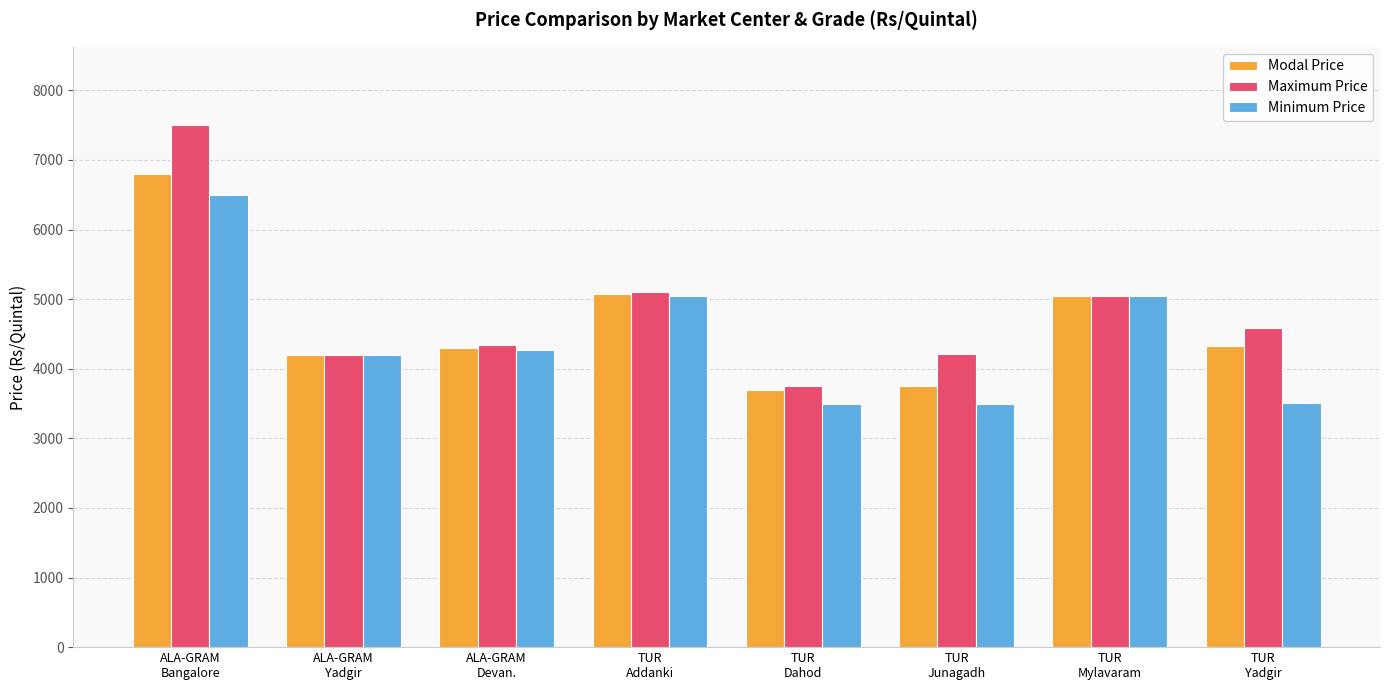

What is the difference between the Maximum Price values at TUR
Mylavaram and ALA-GRAM
Yadgir?

849